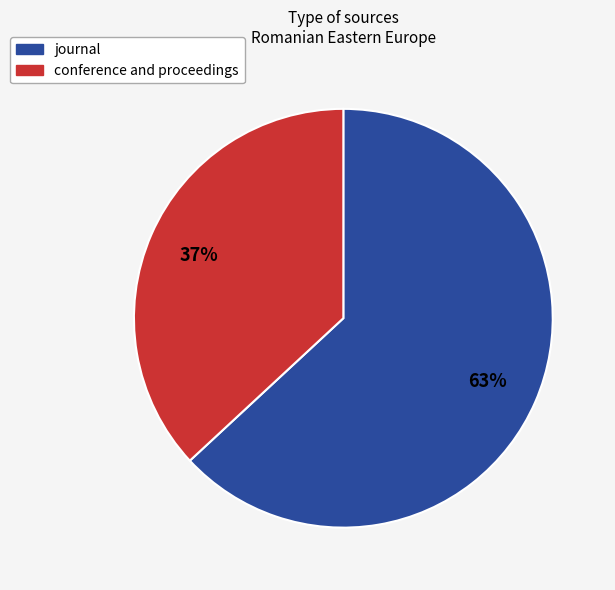

Is the sum of journal and conference and proceedings greater than half?

Yes